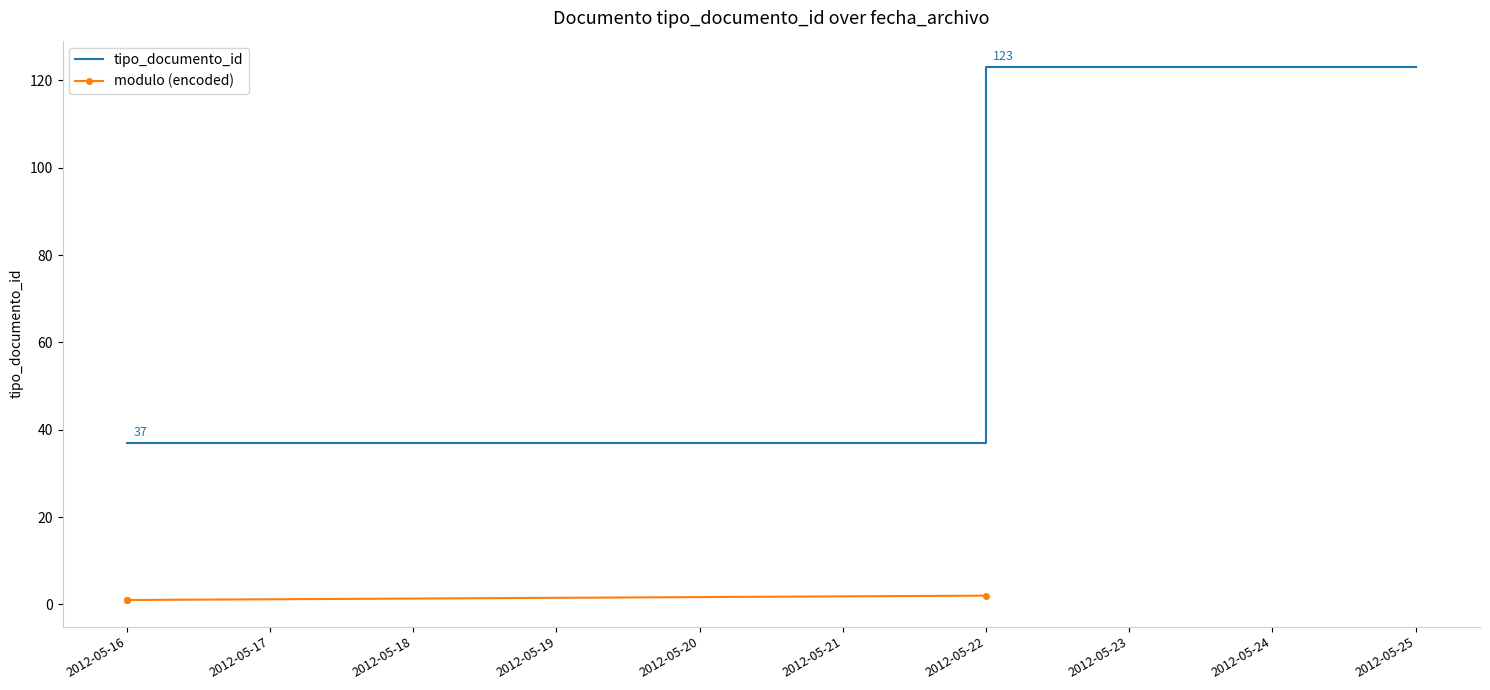

At which label does tipo_documento_id reach its minimum?

2012-05-16